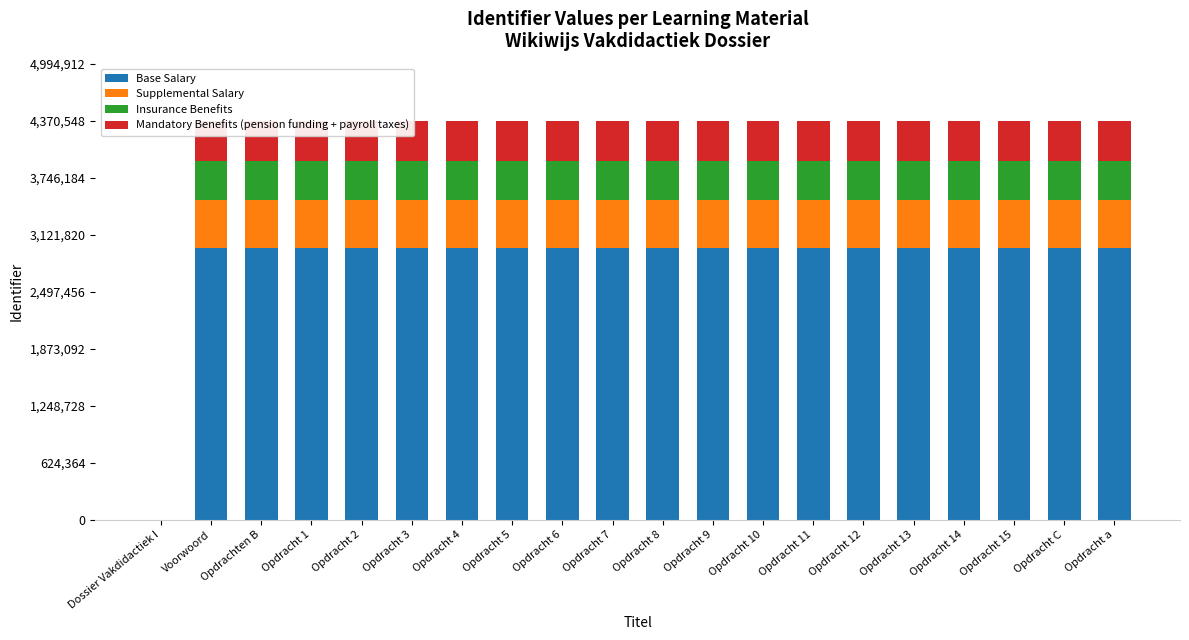

What is the sum of all Base Salary values?

56467238.8